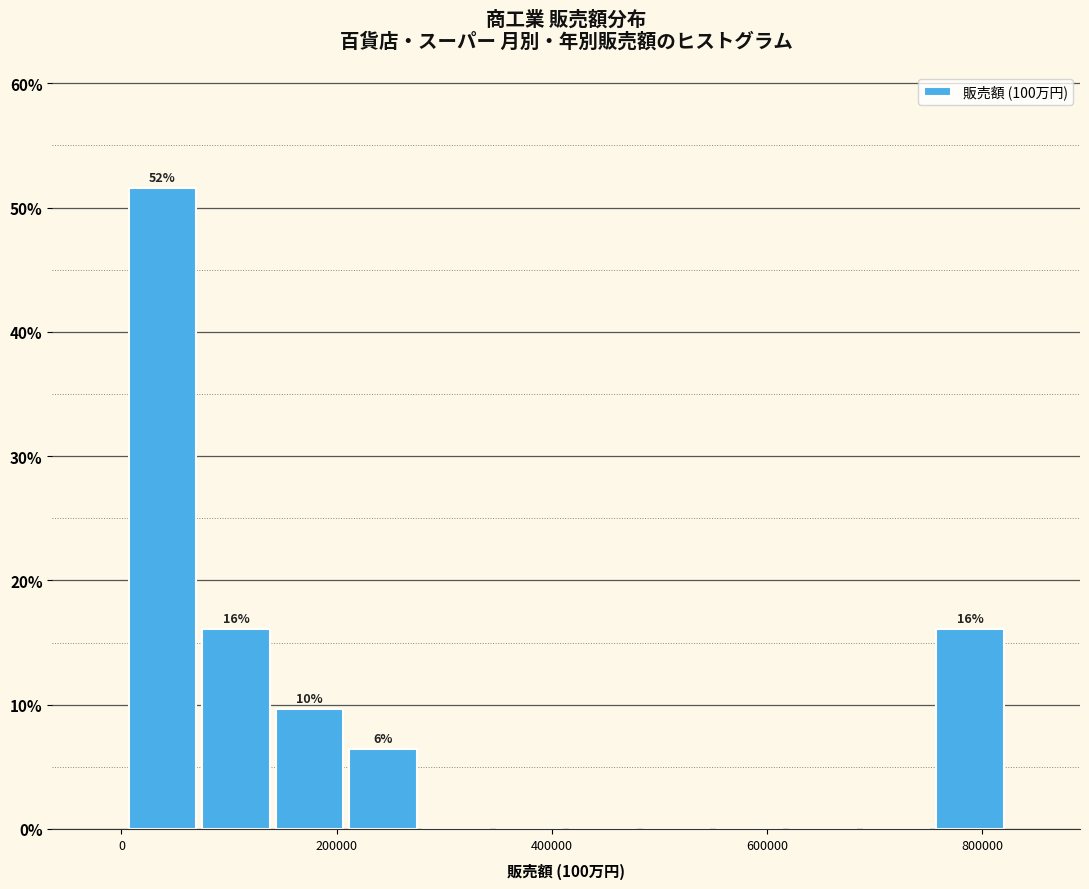

Around what value on the x-axis is the tallest bar? Give the approximate position of its centre, as read against the axis.

40000